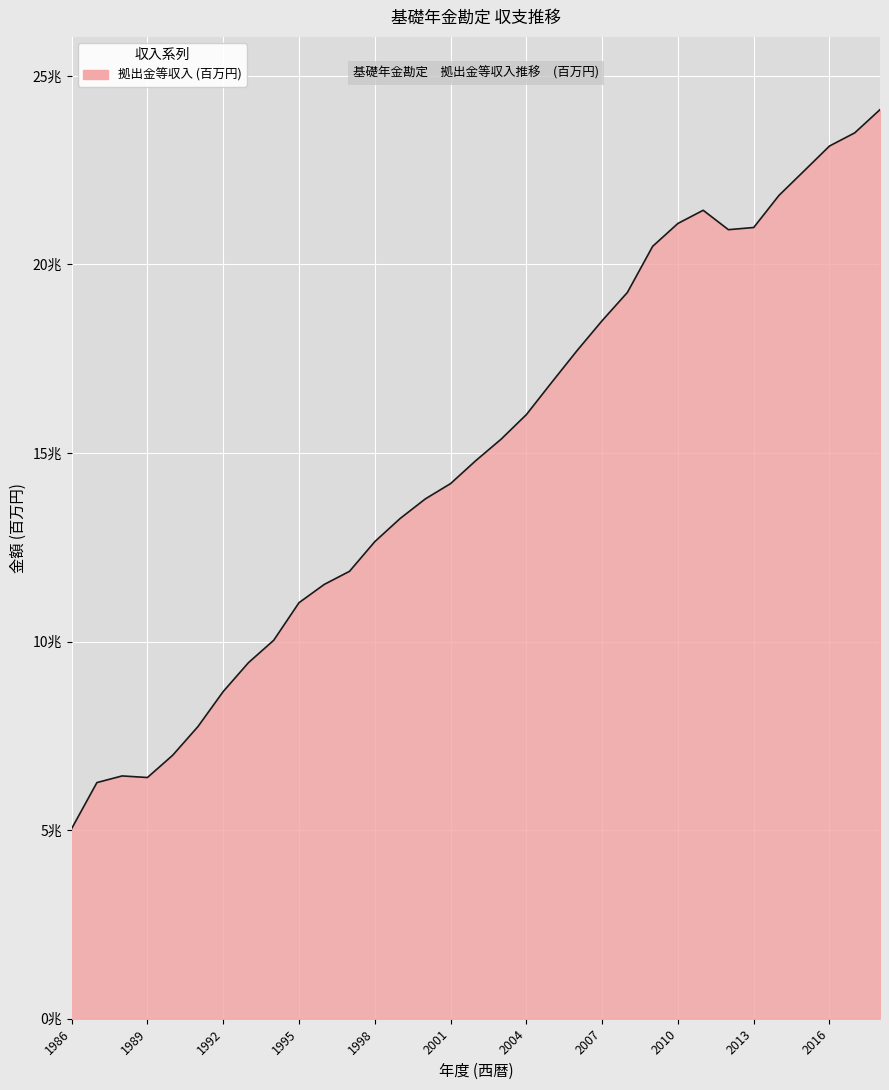

Does the chart display data point markers on the line(s)?

No